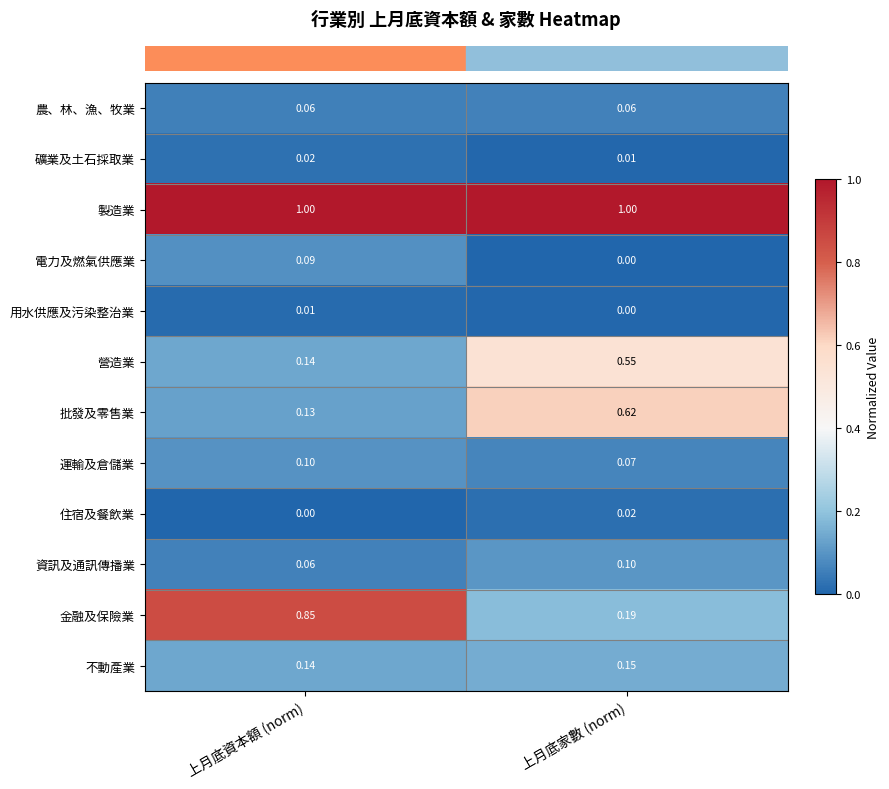

Where is 批發及零售業 nearest to the value 0?

上月底資本額 (norm)